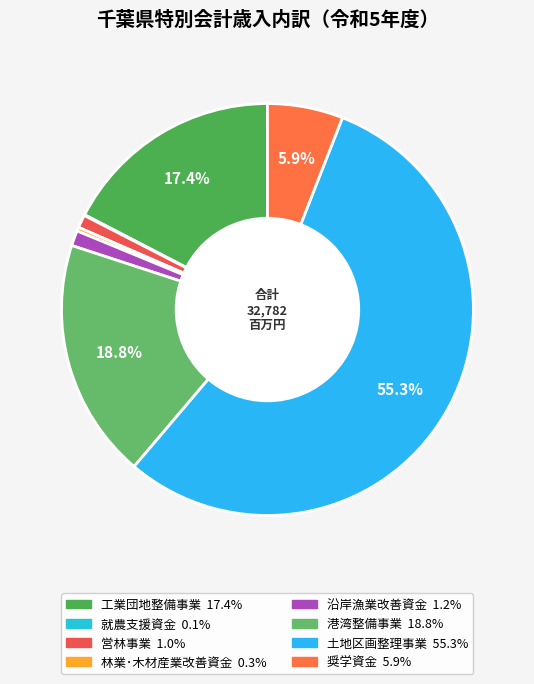

What percentage is NOT represented by 工業団地整備事業?

82.6%